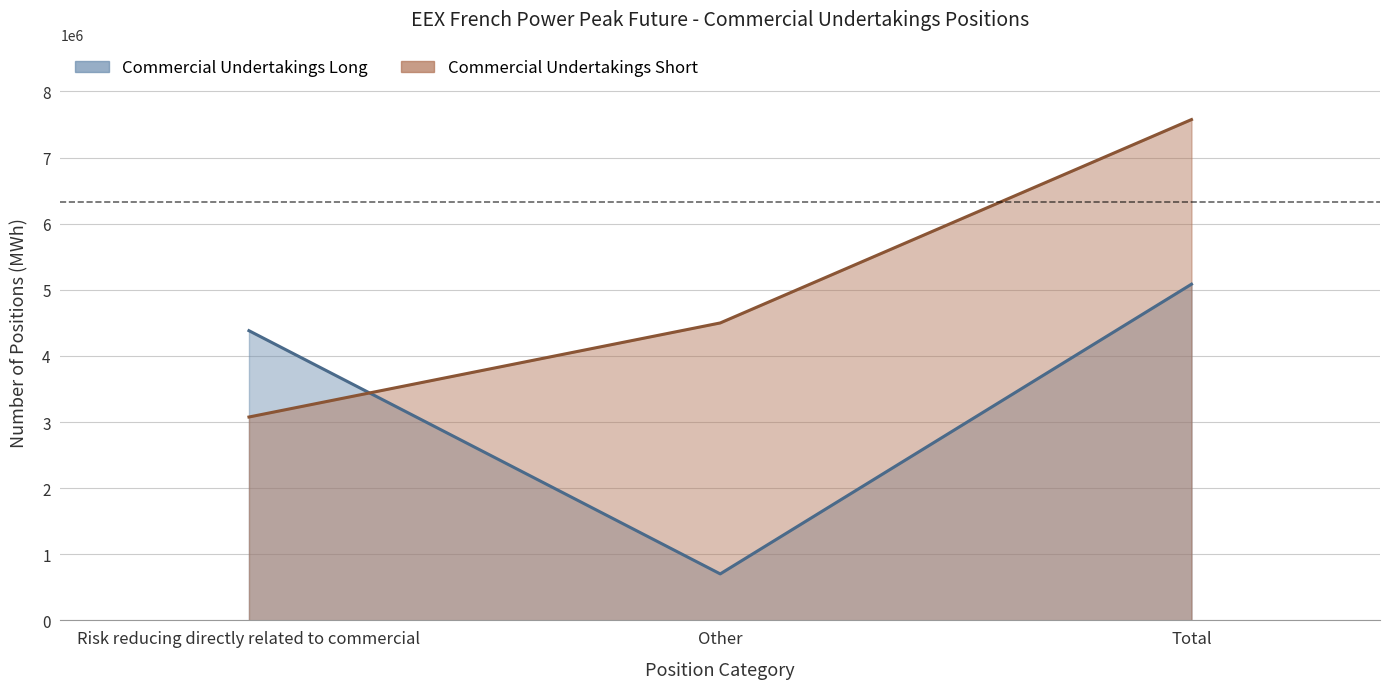

What is the greatest value displayed?

7574040